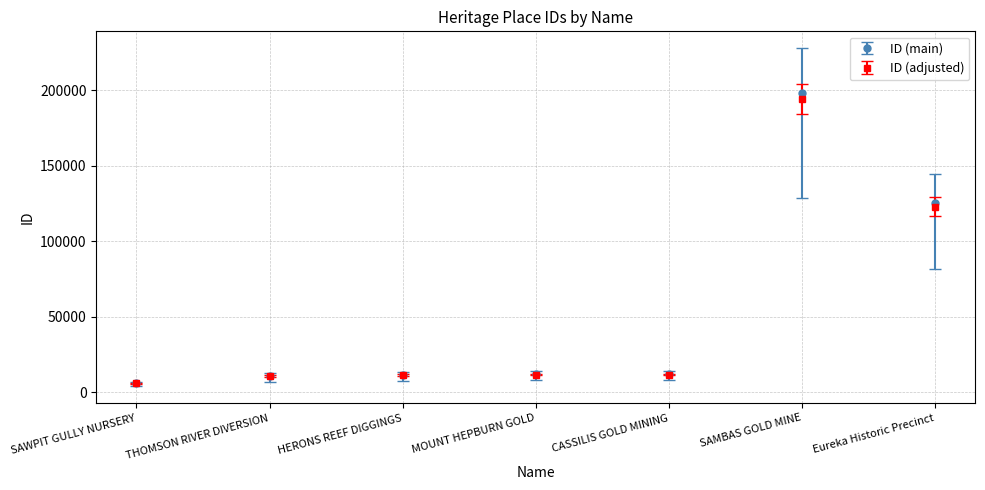

True or false: ID (adjusted) has more than 0 interior local peaks.

True